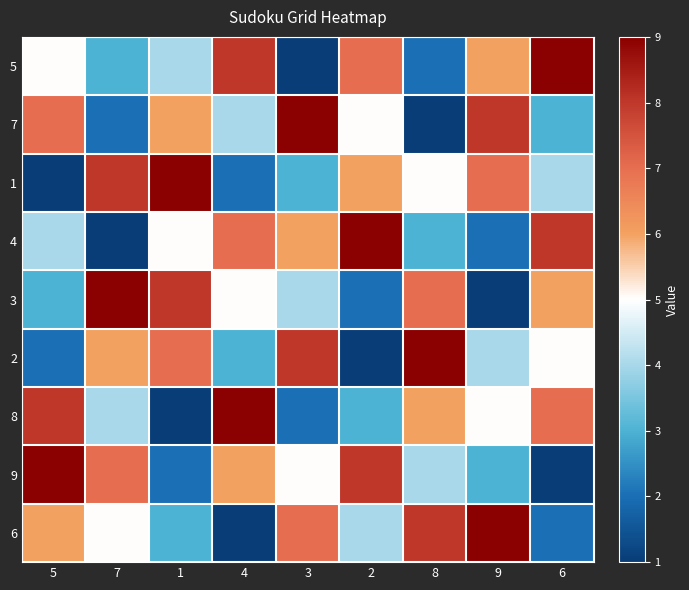

What is the minimum value shown in the chart?

1